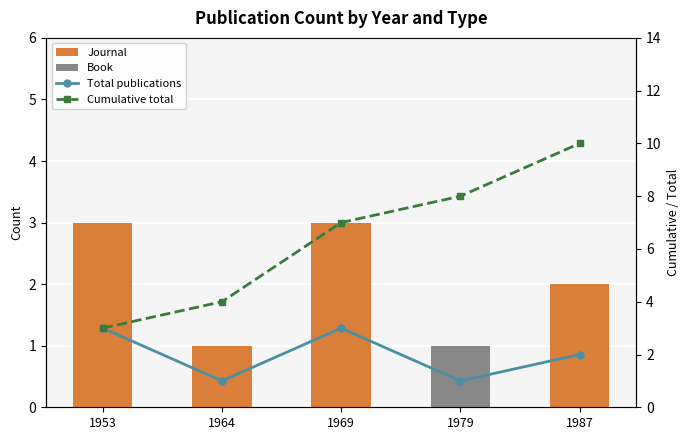

Is the value of Journal at 1964 greater than the value of Book at 1953?

Yes